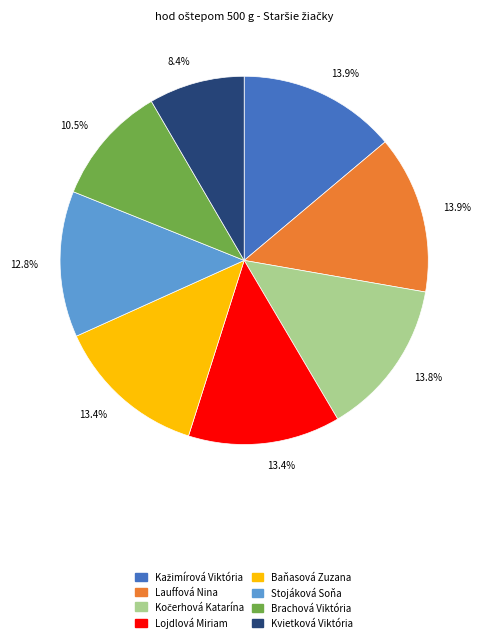

Count the number of slices in the pie.

8